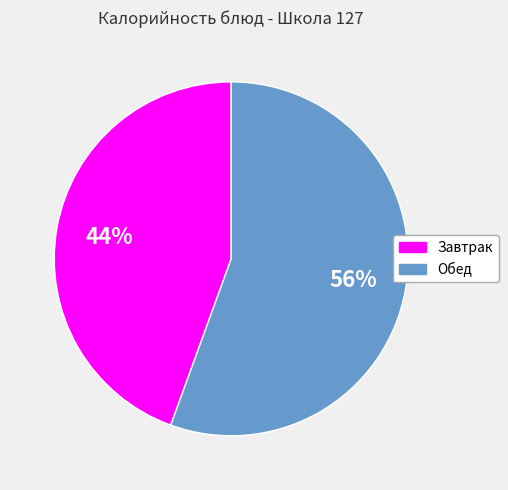

Is there any slice that represents more than half of the pie?

Yes